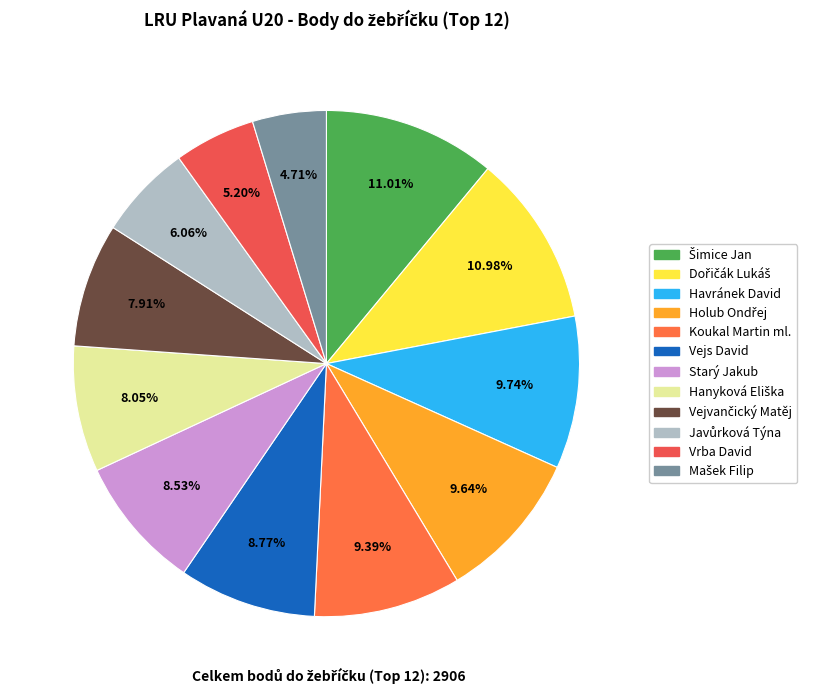

What percentage is the Koukal Martin ml. slice, to the nearest percent?

9%